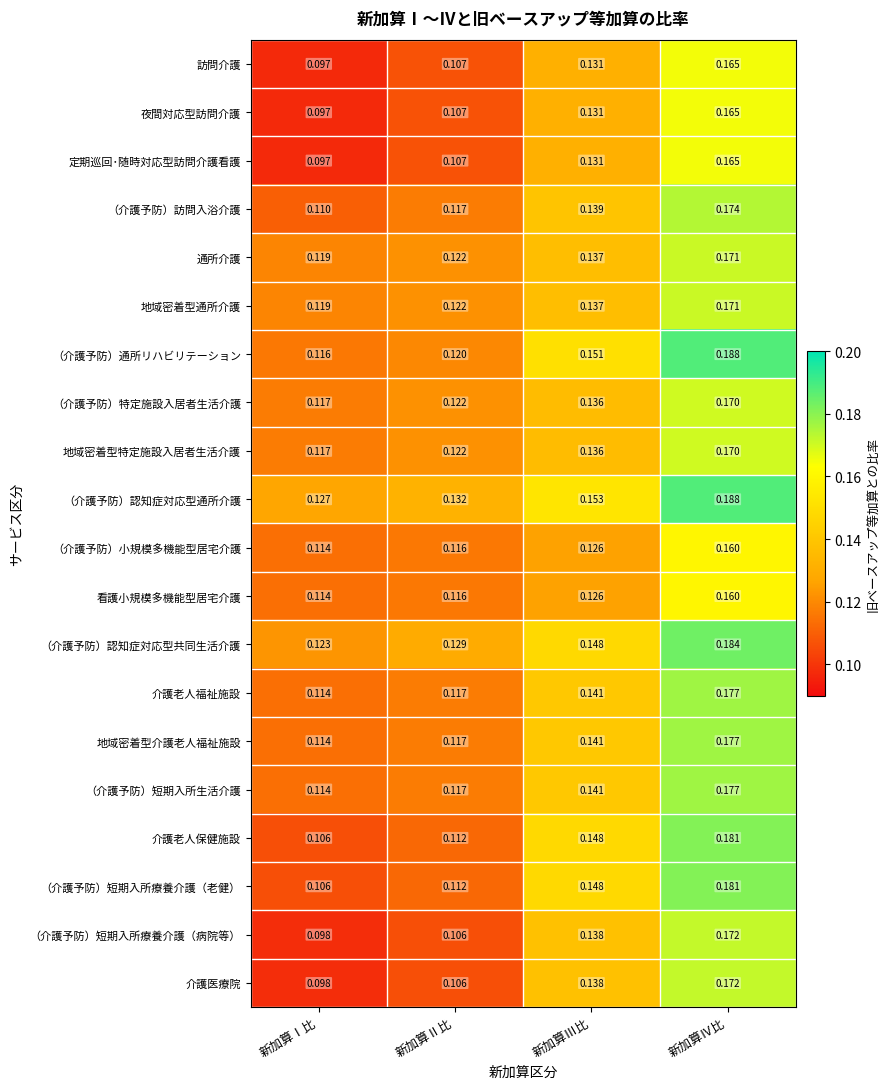

At which label is （介護予防）小規模多機能型居宅介護 closest to 0?

新加算Ⅰ比